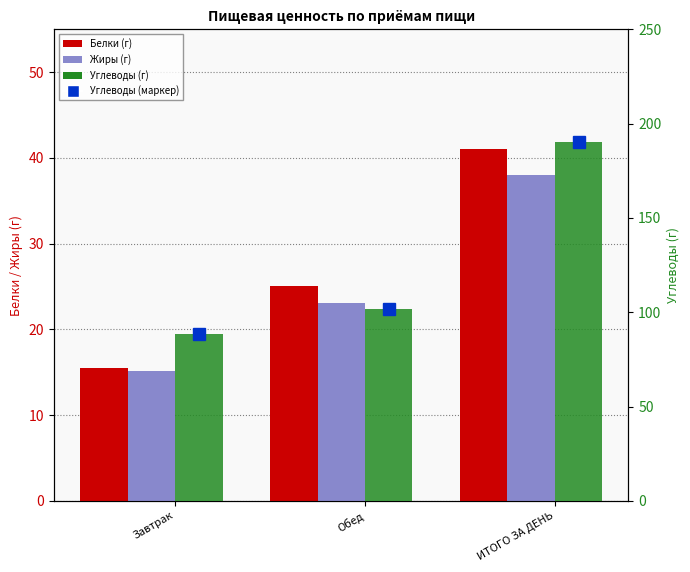

Are the bars grouped side by side (vs. stacked)?

Yes